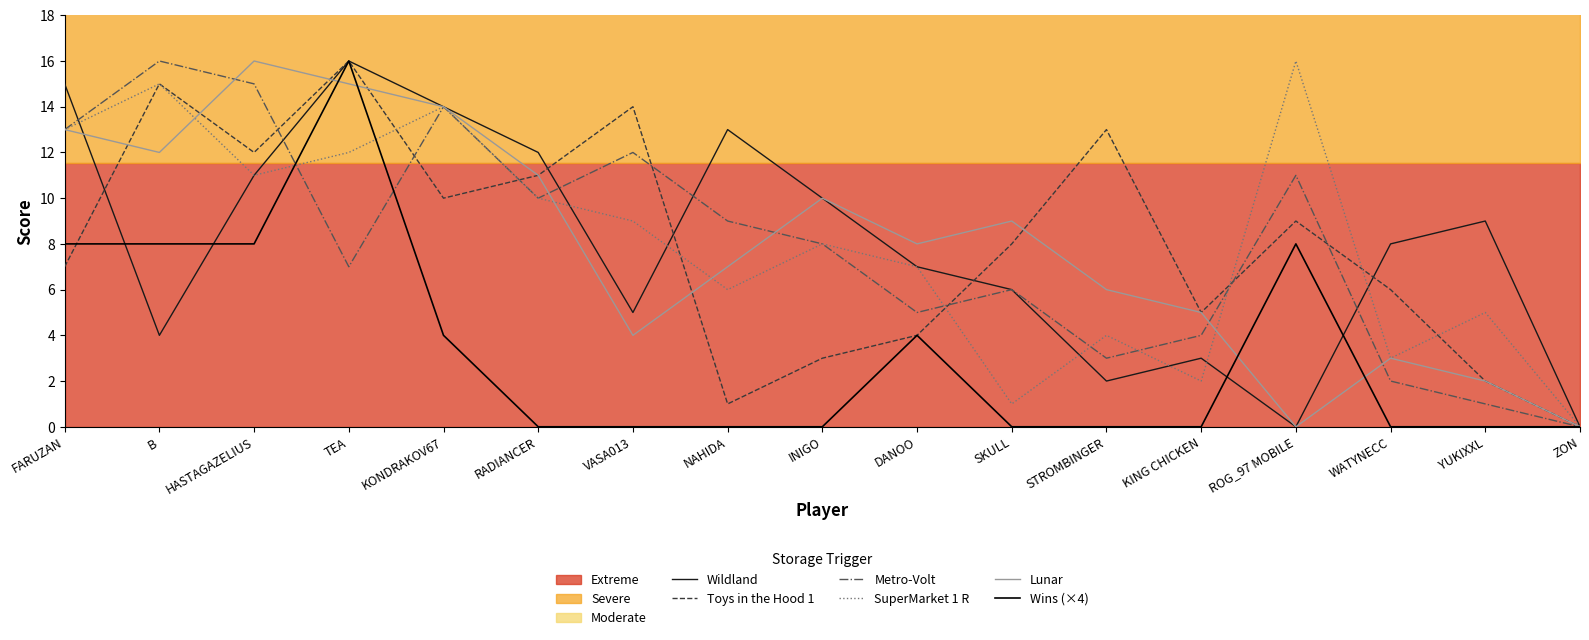

At which label is Metro-Volt closest to 8?

INIGO